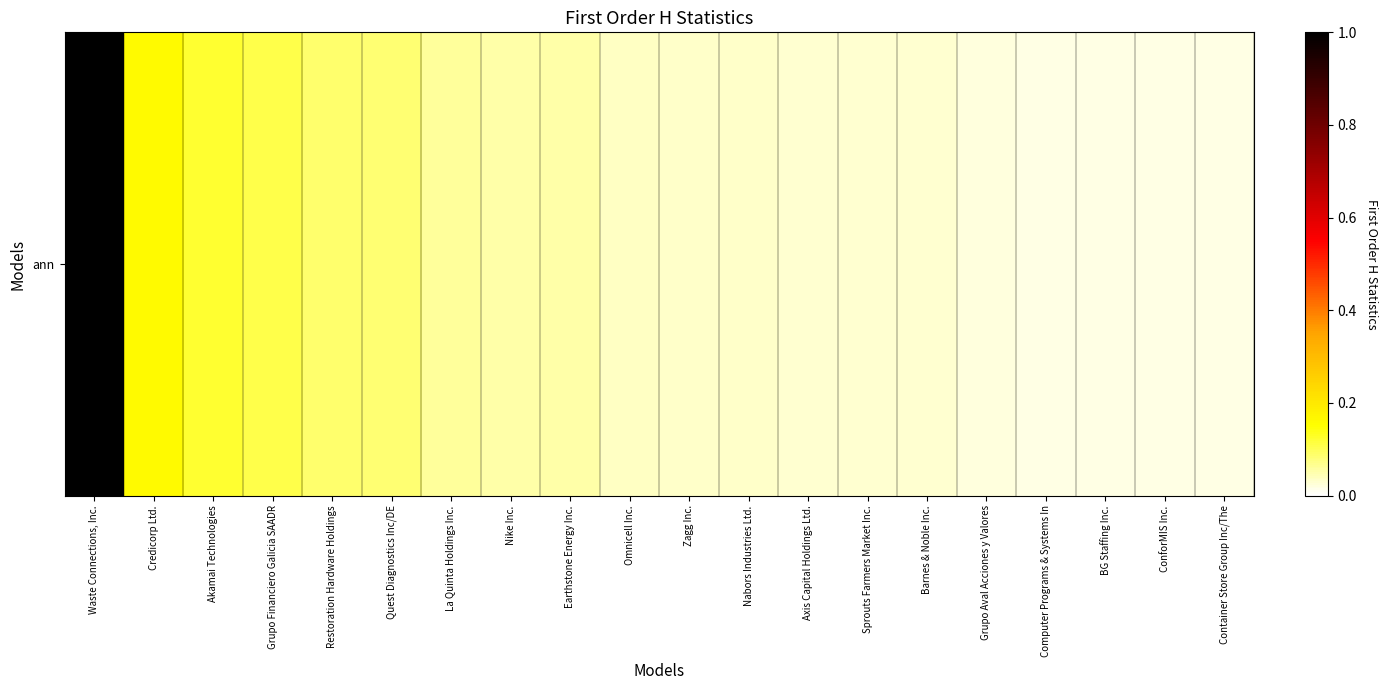

Reading left to right, what are all the values shown in this chart?

Waste Connections, Inc.=1.0	Credicorp Ltd.=0.2	Akamai Technologies=0.1	Grupo Financiero Galicia SAADR=0.1	Restoration Hardware Holdings=0.1	Quest Diagnostics Inc/DE=0.1	La Quinta Holdings Inc.=0.1	Nike Inc.=0.1	Earthstone Energy Inc.=0.1	Omnicell Inc.=0.0	Zagg Inc.=0.0	Nabors Industries Ltd.=0.0	Axis Capital Holdings Ltd.=0.0	Sprouts Farmers Market Inc.=0.0	Barnes & Noble Inc.=0.0	Grupo Aval Acciones y Valores=0.0	Computer Programs & Systems In=0.0	BG Staffing Inc.=0.0	ConforMIS Inc.=0.0	Container Store Group Inc/The=0.0